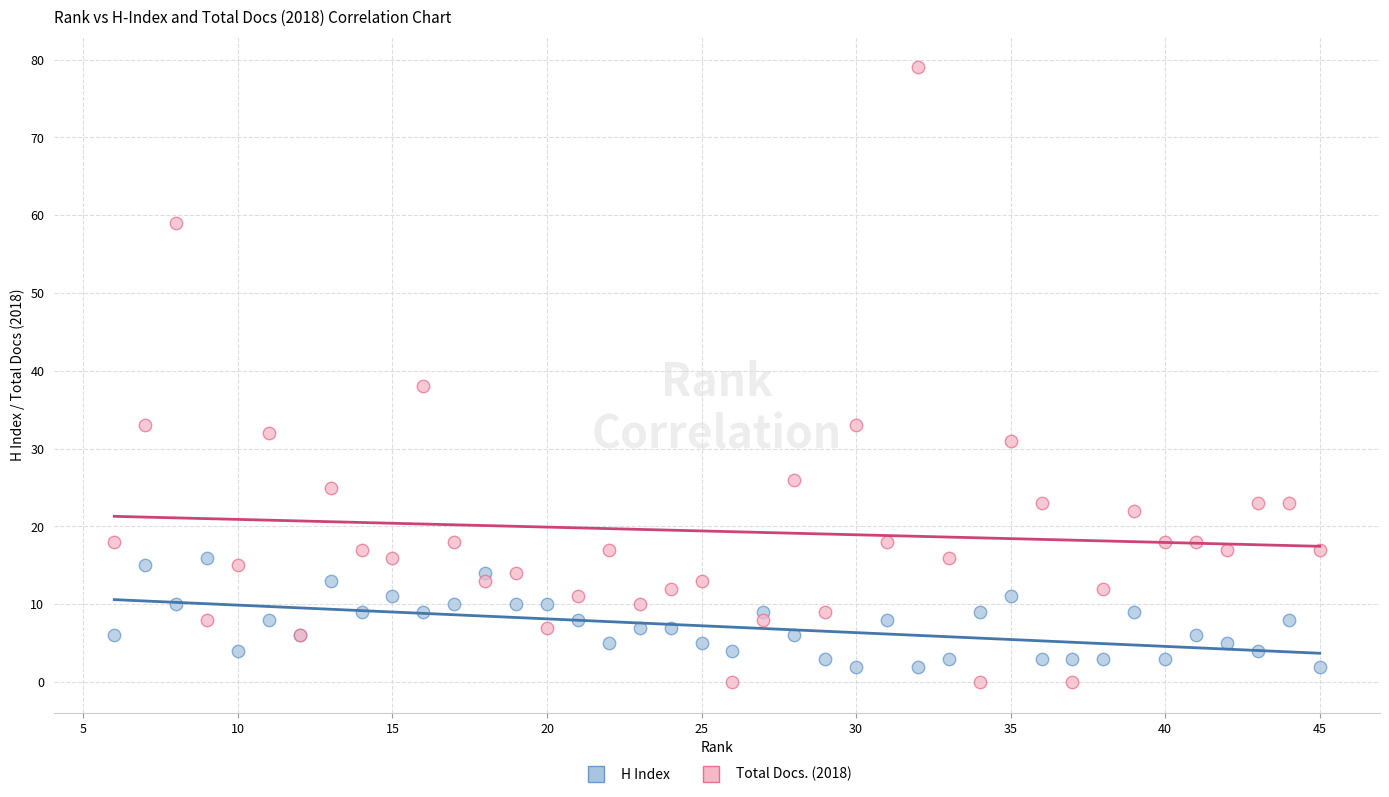

Across all series, what Y value is closest to 39?

38